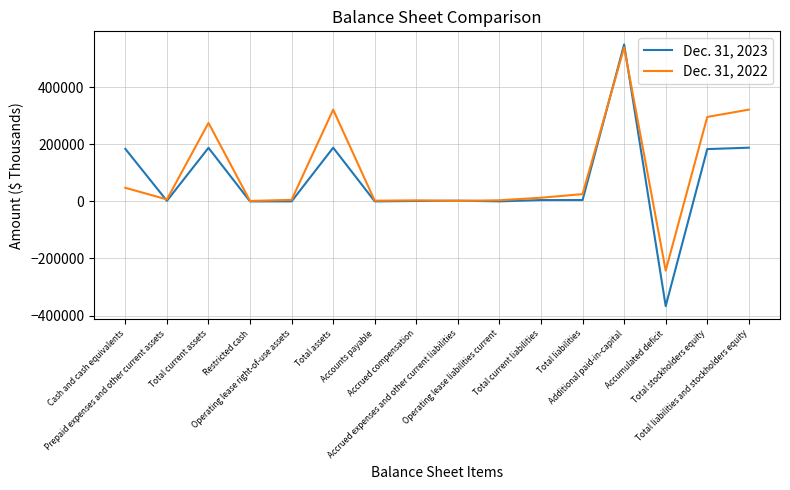

What is the greatest value displayed?

550635